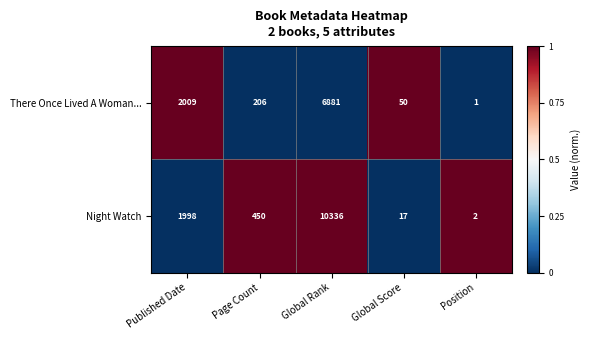

Where does the Night Watch series first go above 450?

Published Date